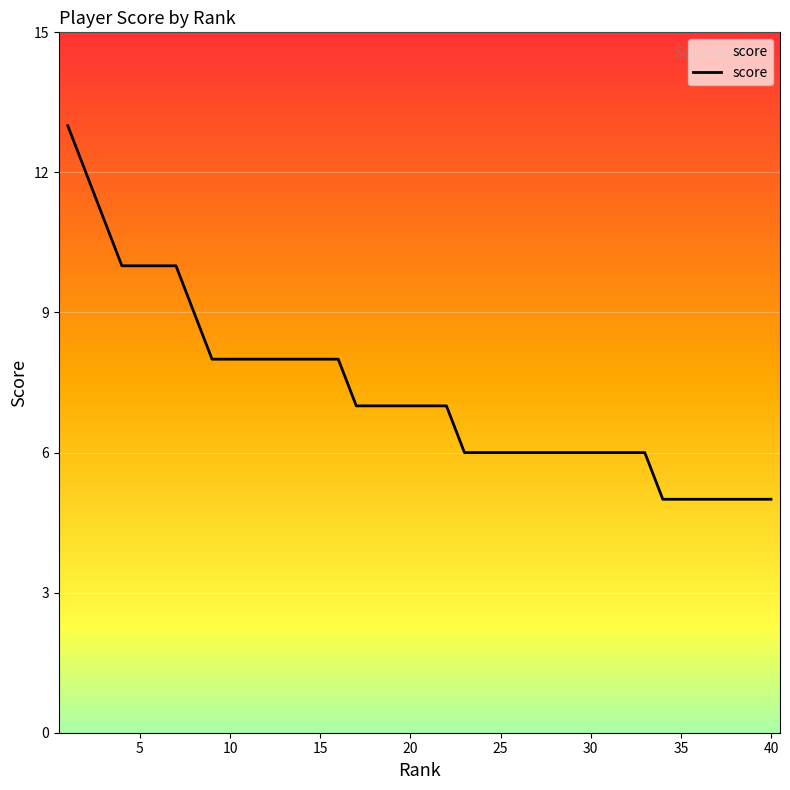

Is this an area chart (filled region under the line)?

No